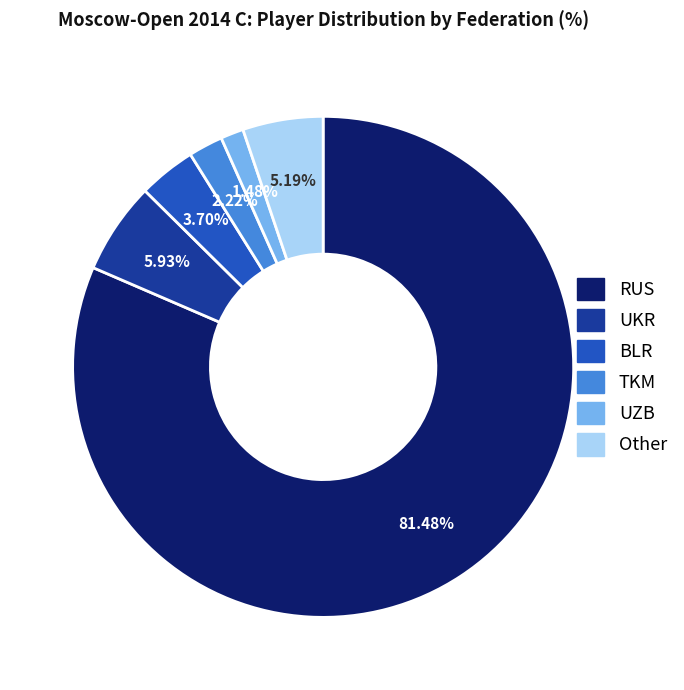

To the nearest percent, what is the difference between the largest and smallest slice percentages?

80%